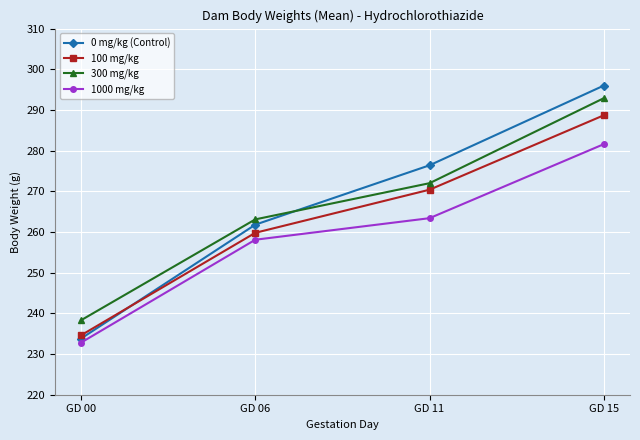

True or false: 300 mg/kg and 1000 mg/kg cross at least once.

False